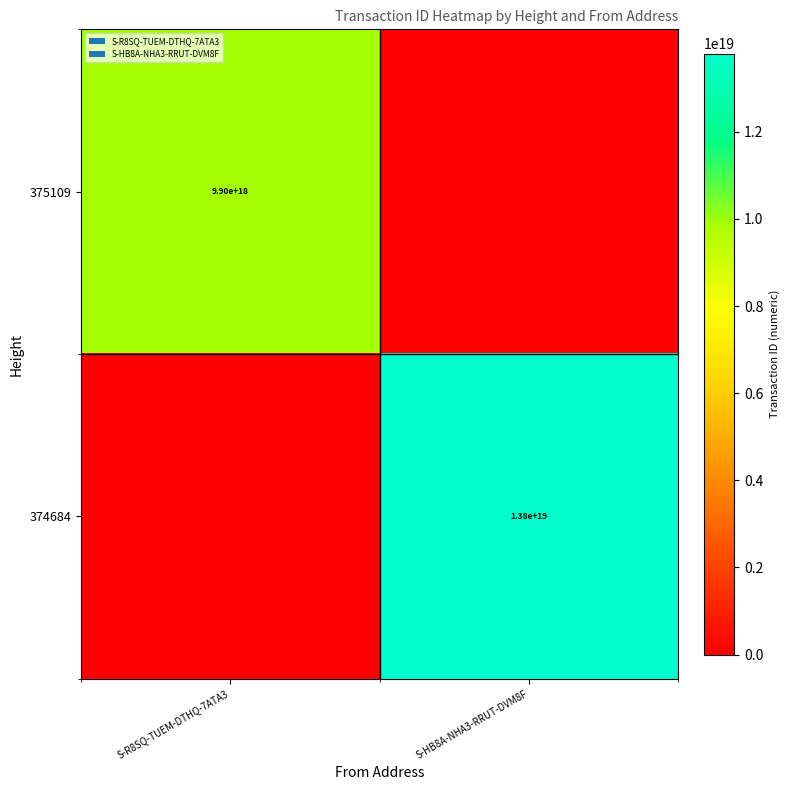

At which category is the sum across all series the highest?

S-HB8A-NHA3-RRUT-DVM8F